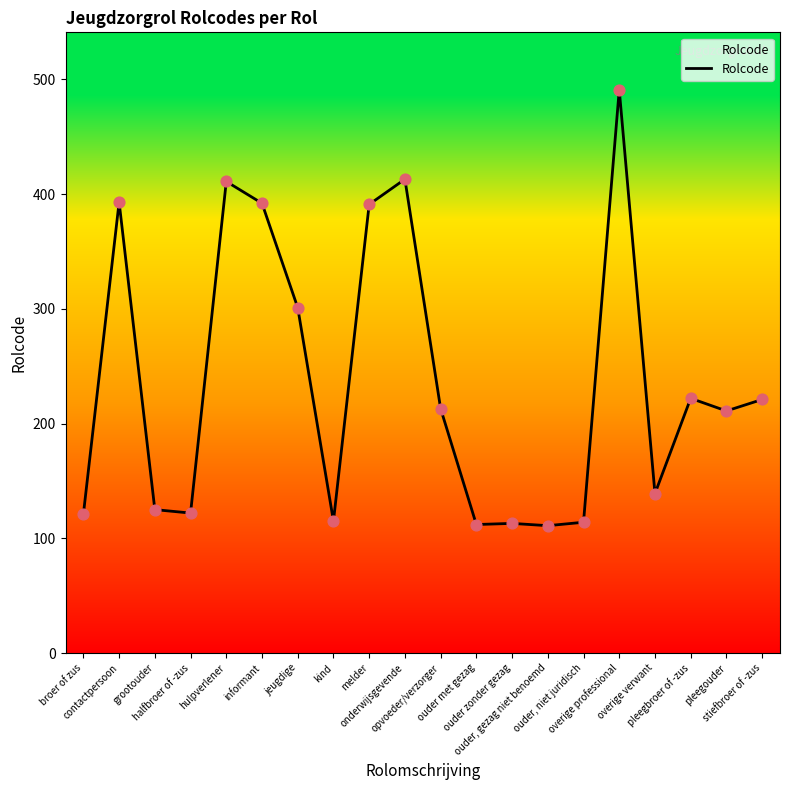

What is the ratio of the value at pleegbroer of -zus to the value at pleegouder?

1.1